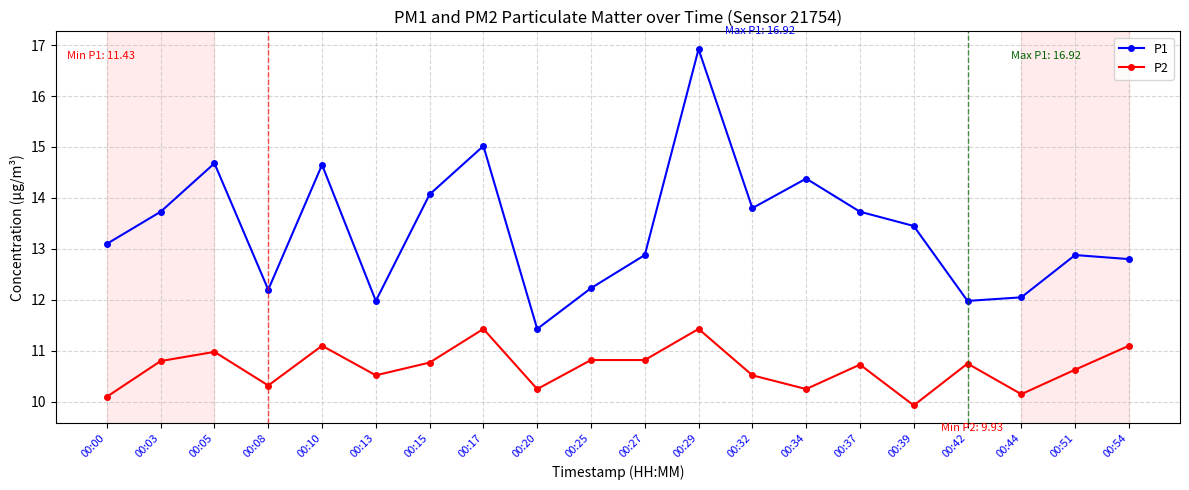

At which category does the chart reach its peak across all series?

00:29